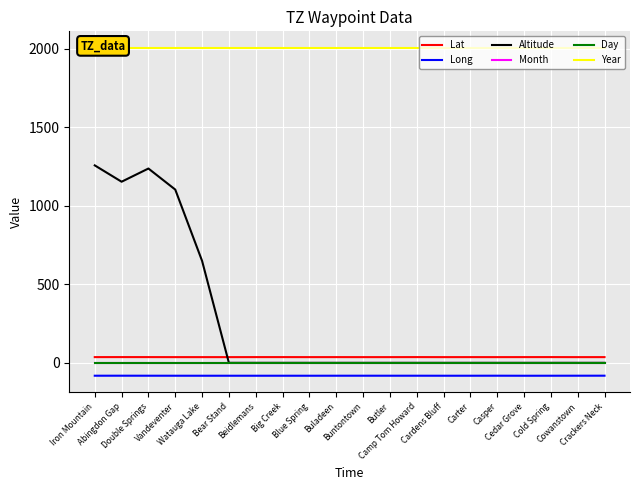

At which category does Lat reach its first local valley?

Bear Stand